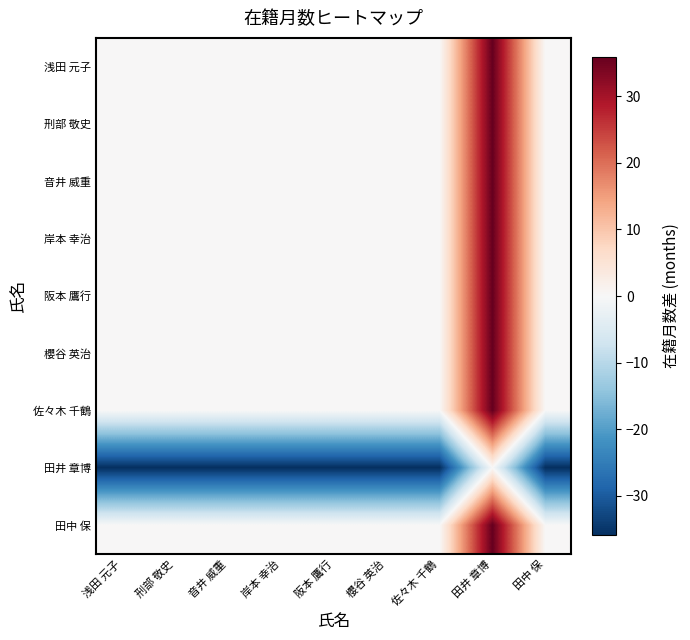

How many categories are shown in the chart?

9